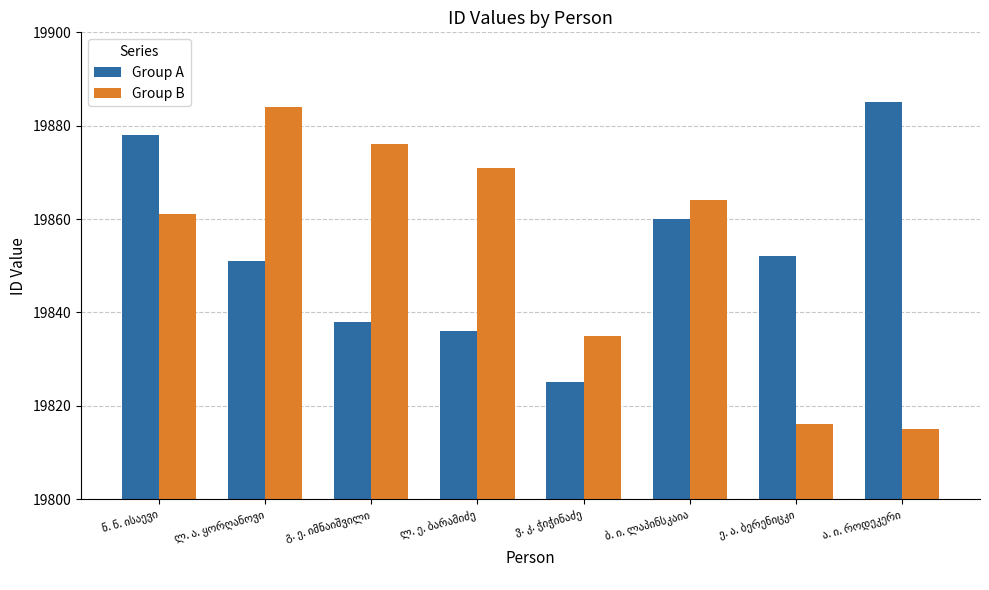

What is the lowest value of the Group A series?

19825